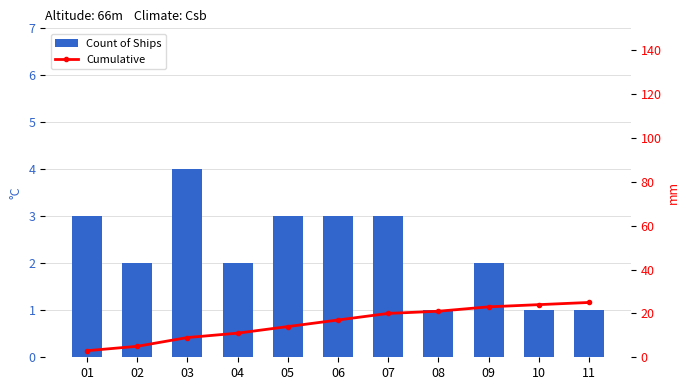

Reading left to right, extract all data points from this chart.

Count of Ships: 3	2	4	2	3	3	3	1	2	1	1
Cumulative: 3	5	9	11	14	17	20	21	23	24	25